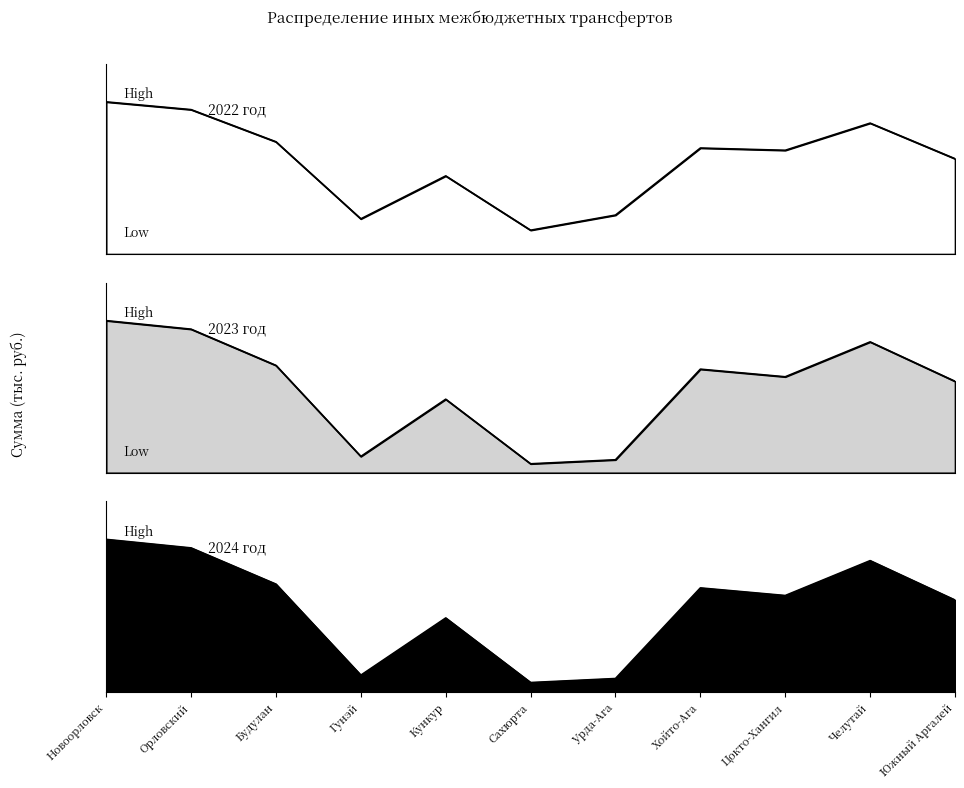

Read the 2022 год value at Орловский, to the nearest 10.

4220